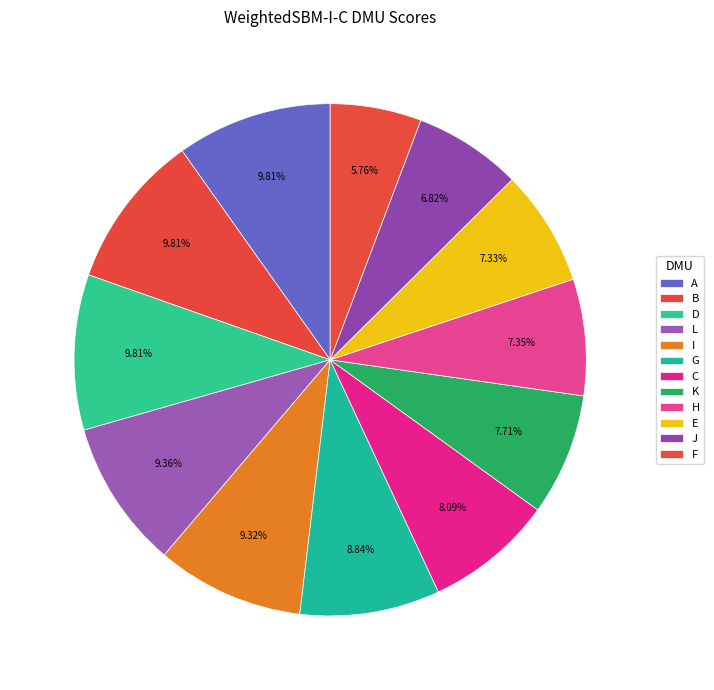

How many slices are in this pie chart?

12